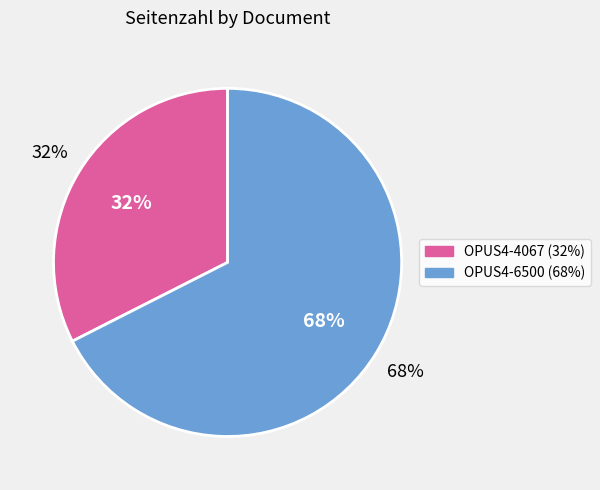

Does any single category account for the majority?

Yes